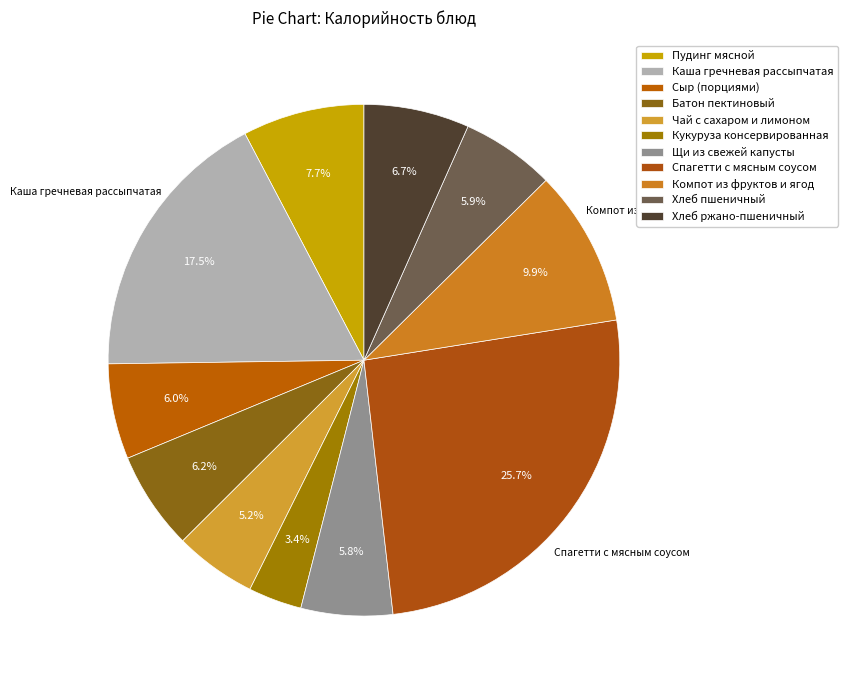

The Компот из фруктов и ягод slice represents 4% of the pie. True or false?

False